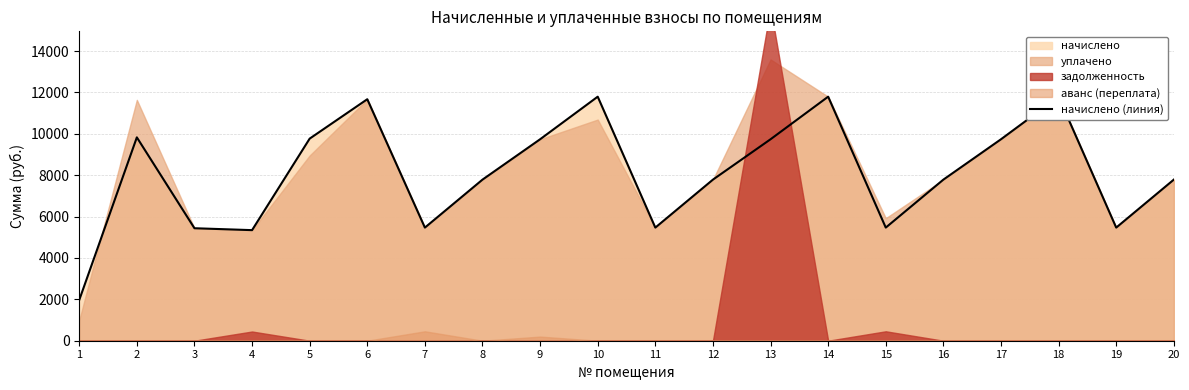

Reading left to right, extract all data points from this chart.

1=1966.1	2=9830.4	3=5437.4	4=5345.3	5=9769.0	6=11673.6	7=5468.2	8=7787.5	9=9738.2	10=11796.5	11=5468.2	12=7787.5	13=9738.2	14=11796.6	15=5468.2	16=7787.5	17=9738.2	18=11796.5	19=5468.2	20=7787.5